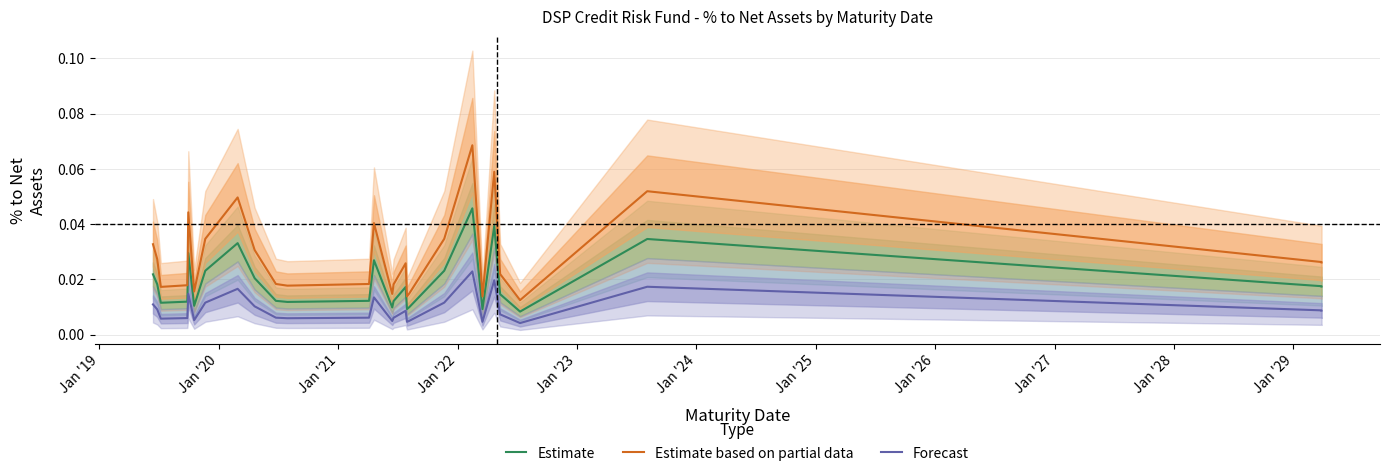

True or false: Forecast and Estimate intersect in this chart.

False